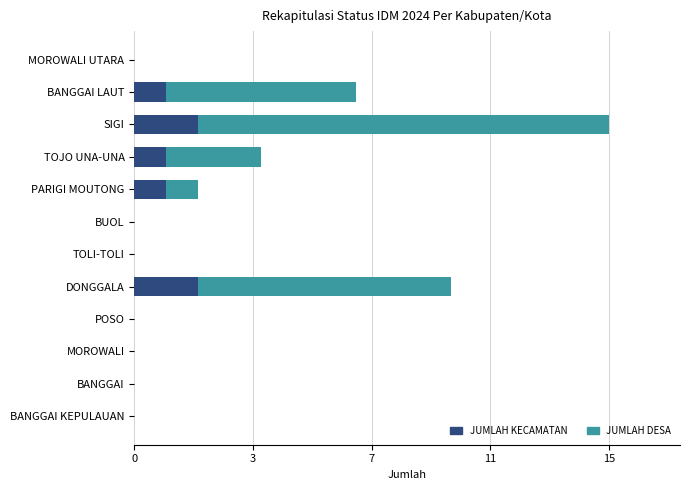

What are all the series names shown in the legend?

JUMLAH KECAMATAN, JUMLAH DESA